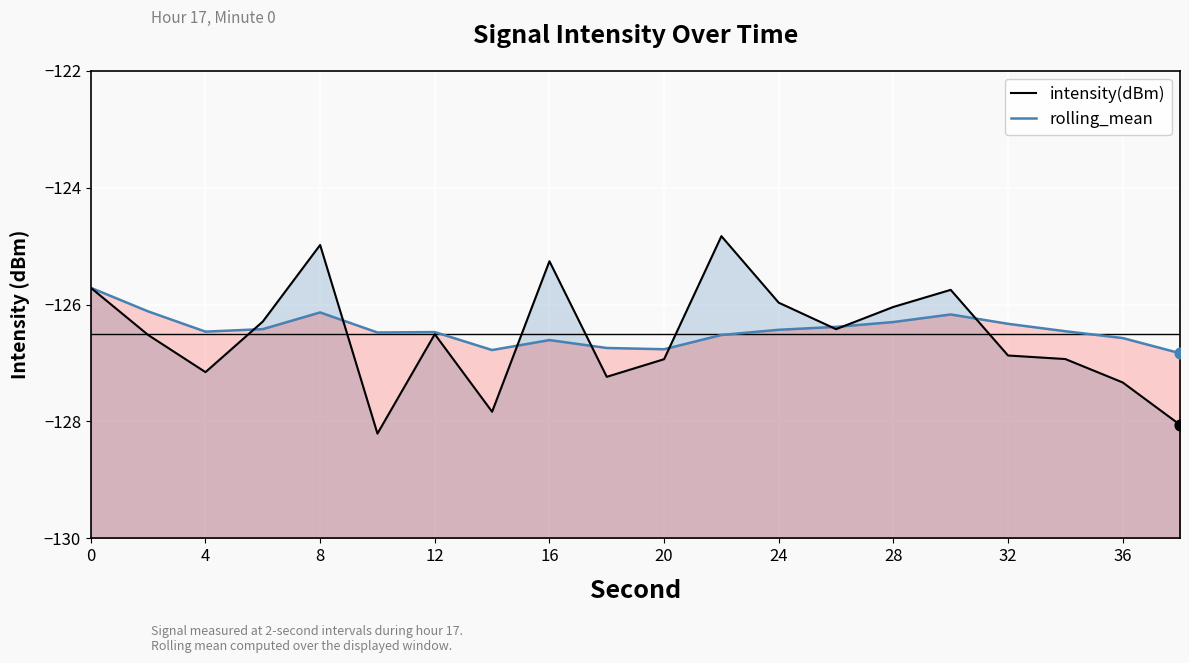

Which series has the largest total across all categories?

rolling_mean